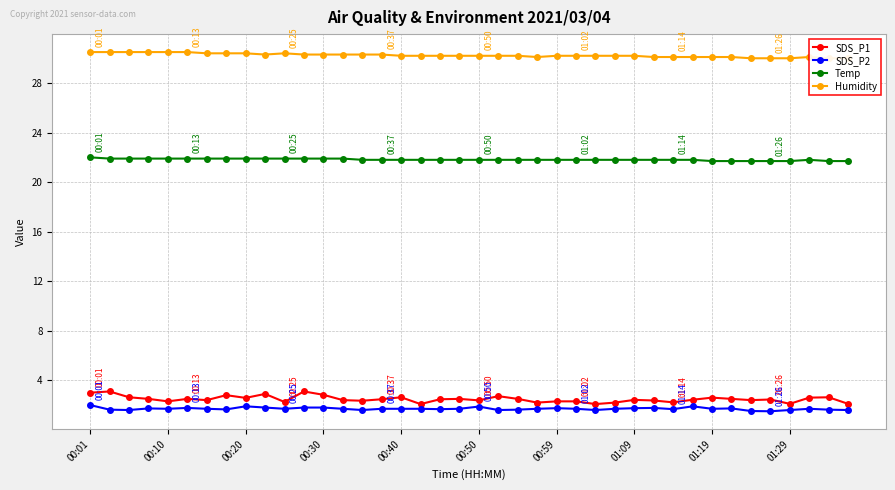

True or false: Temp and SDS_P2 cross at least once.

False